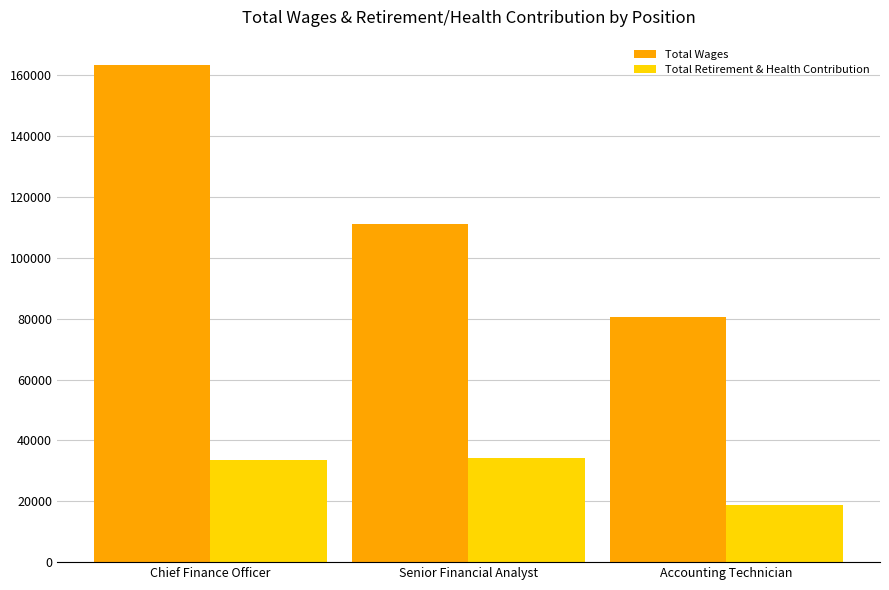

What is the spread (max minus min) of values at Senior Financial Analyst?

76851